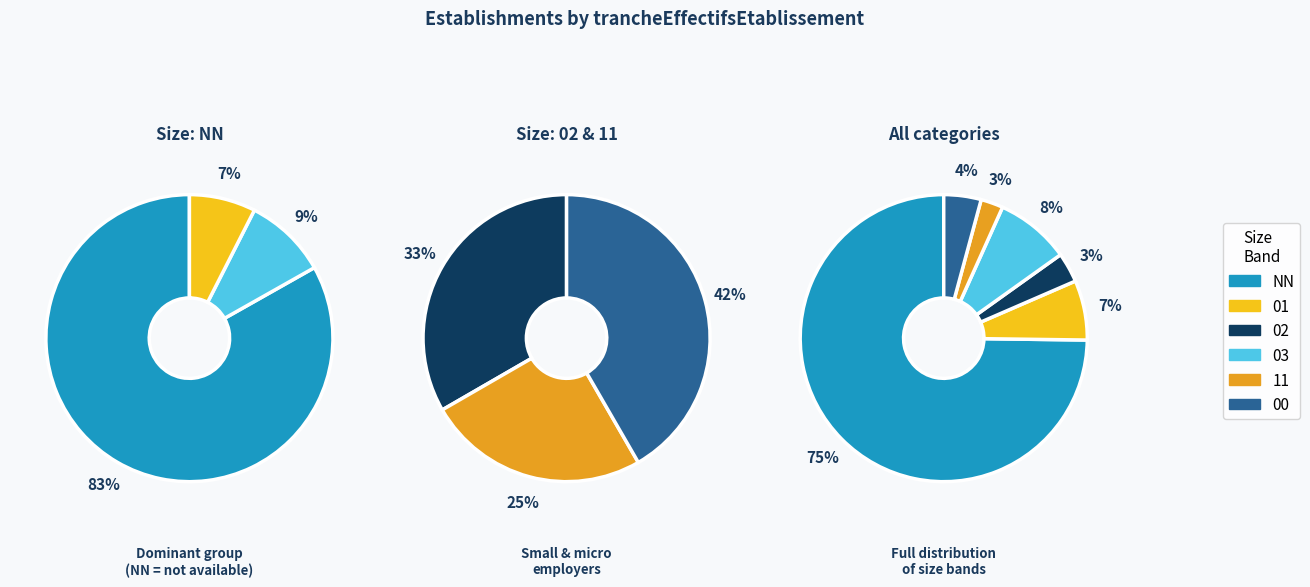

Between 01 and 02, which is larger?

01